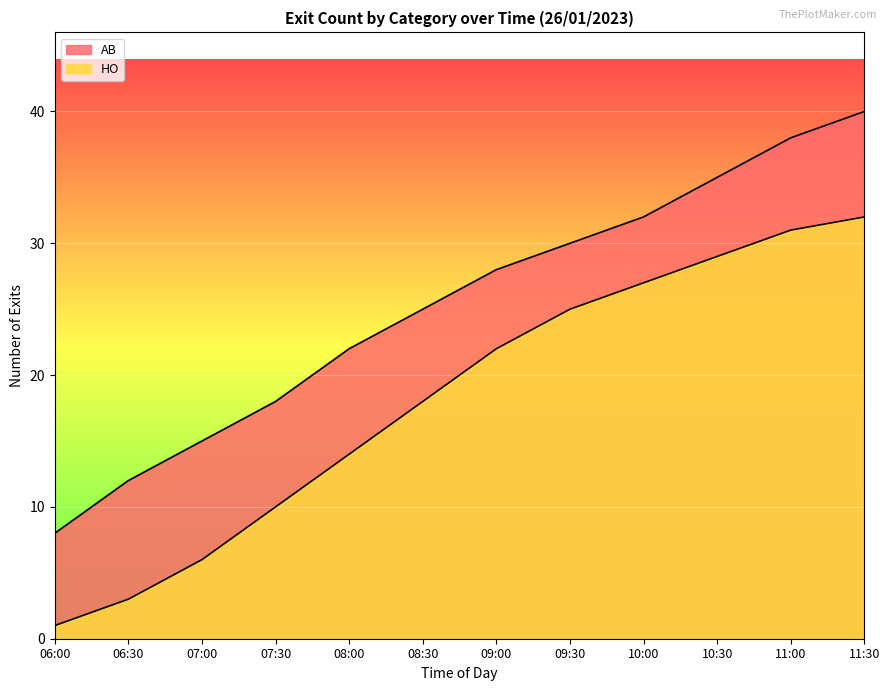

How many lines are shown in the chart?

2